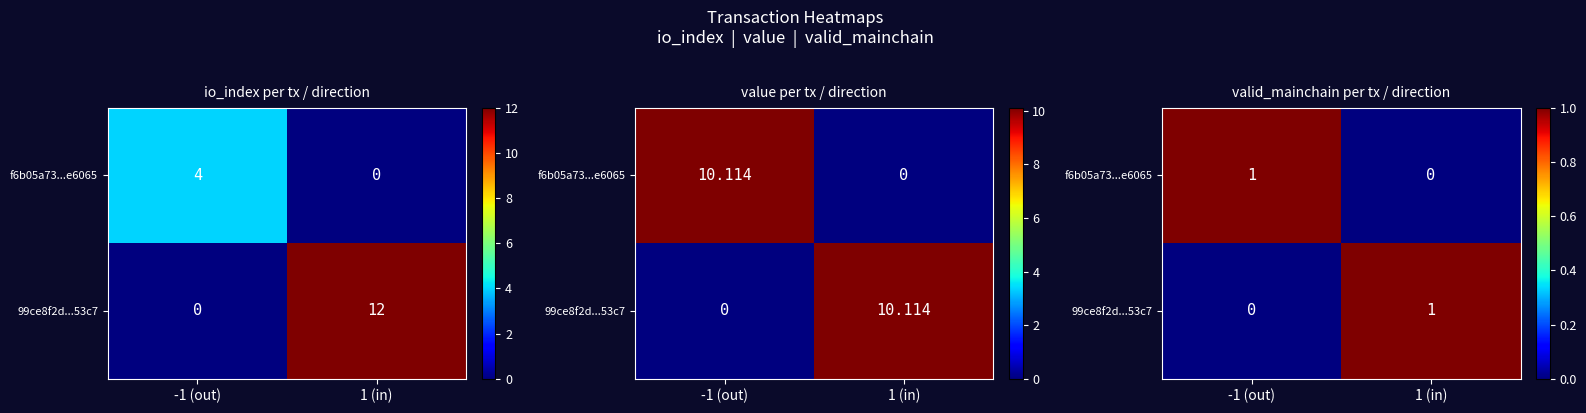

What is the total value across all series at 1 (in)?

1